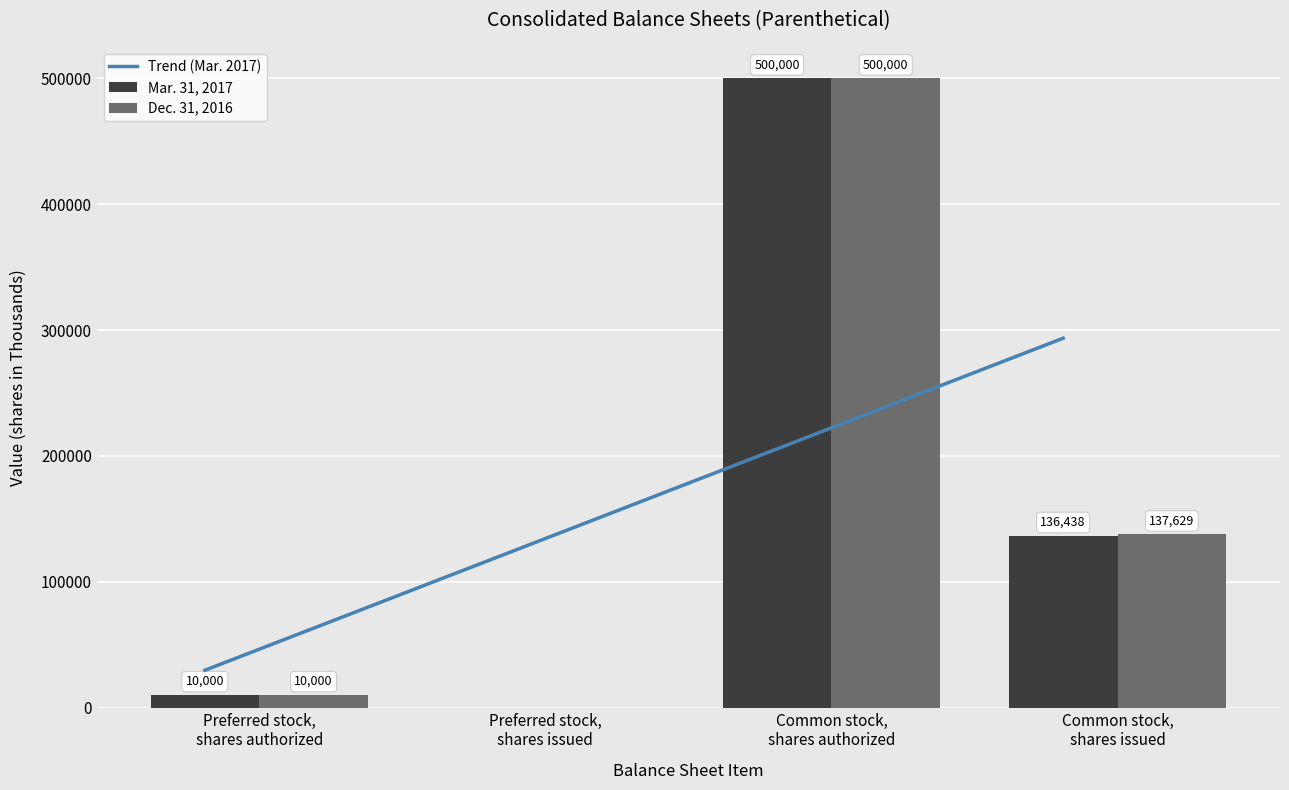

What is the sum of all Dec. 31, 2016 values?

647629